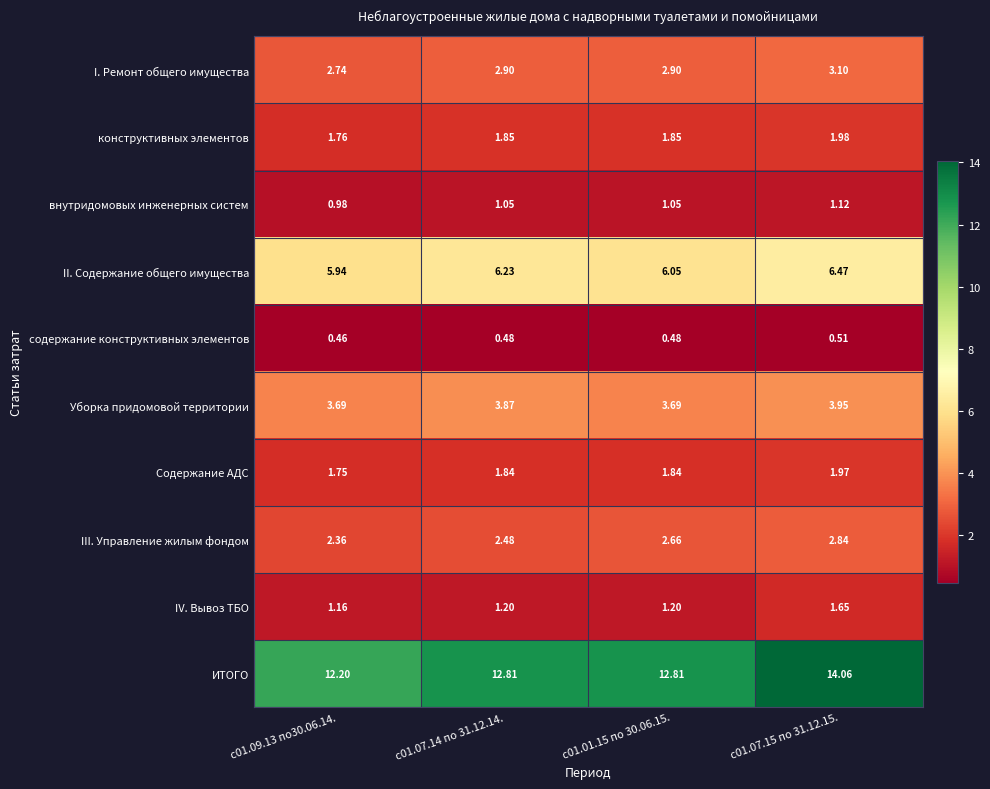

Is the value of внутридомовых инженерных систем at с01.09.13 по30.06.14. greater than the value of конструктивных элементов at с01.09.13 по30.06.14.?

No